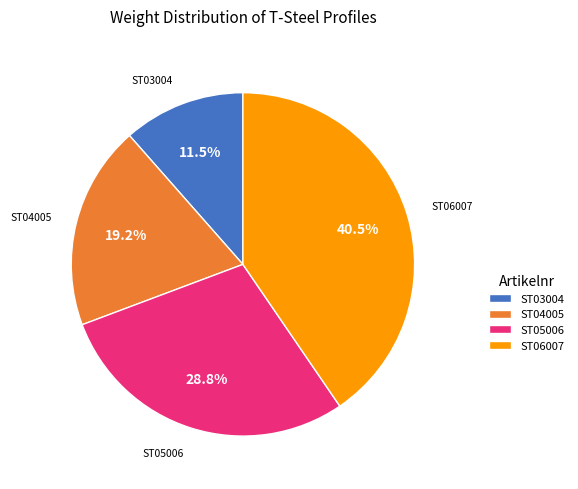

Is it true that ST06007 is 54% of the pie?

False